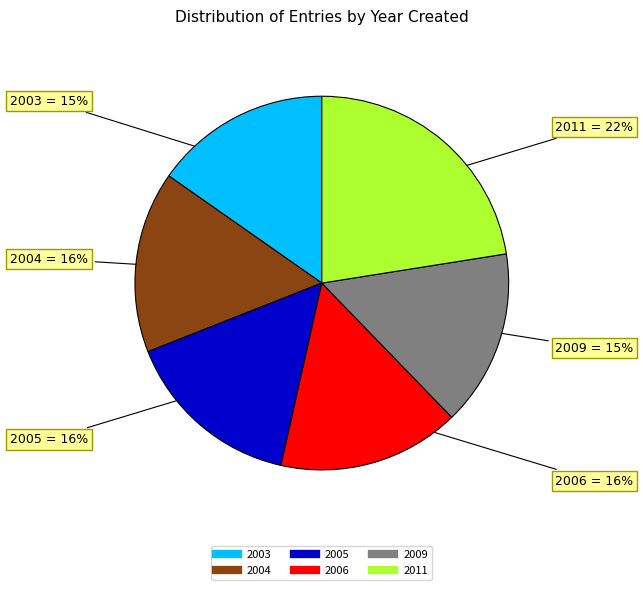

To the nearest percent, what is the combined percentage of 2004 and 2003?

31%